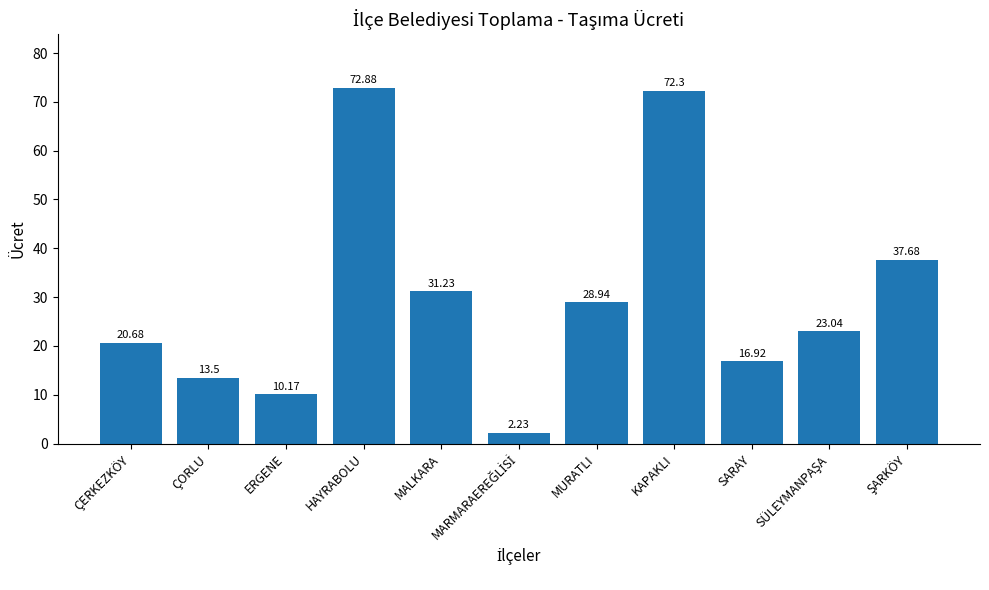

What is the label of the 1st bar from the left?

ÇERKEZKÖY